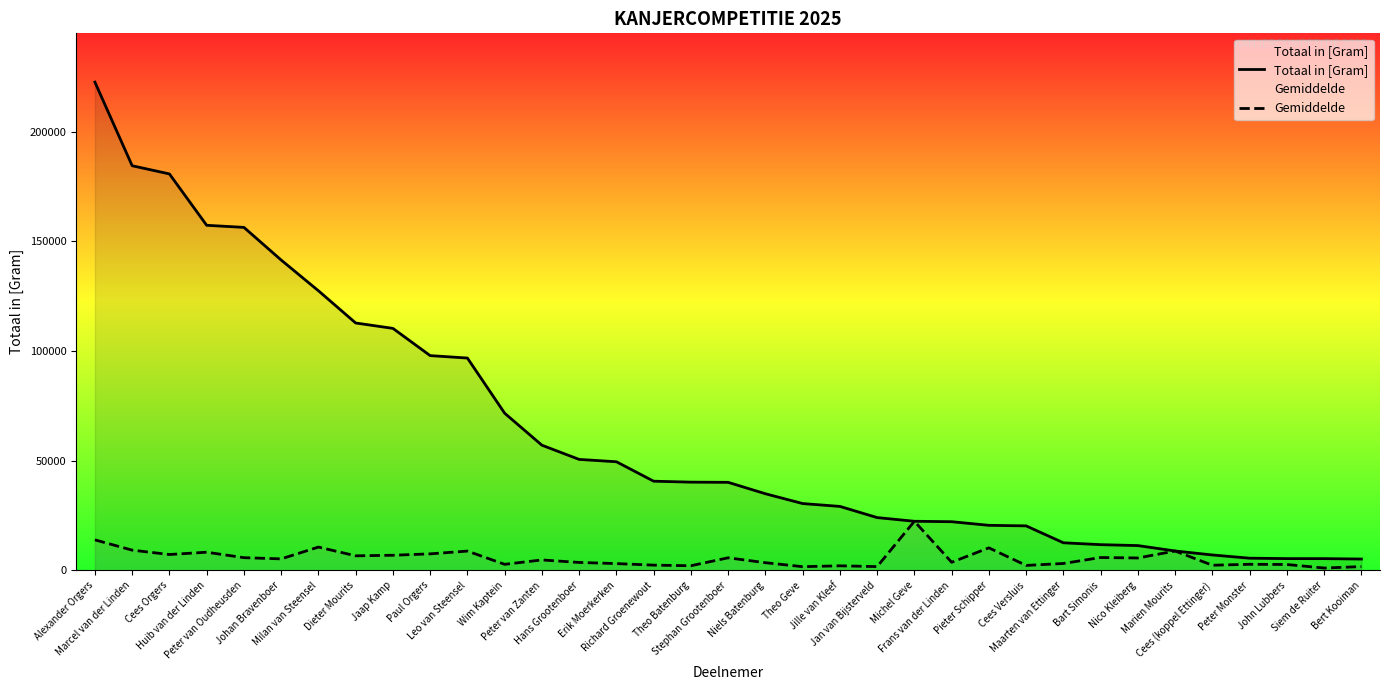

What is the average value of the Gemiddelde series?

5606.6